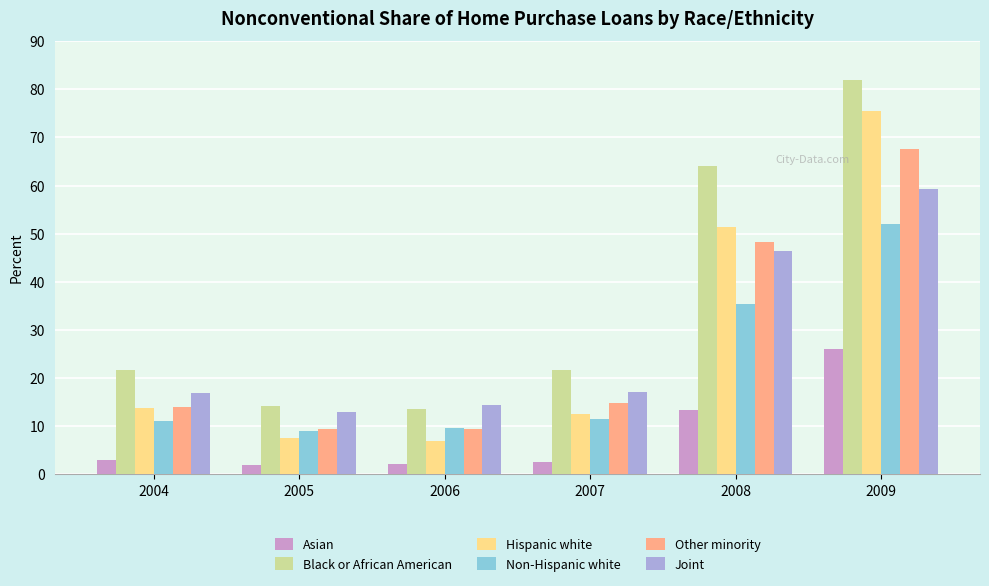

What value does the Other minority series have at 2005?

9.3